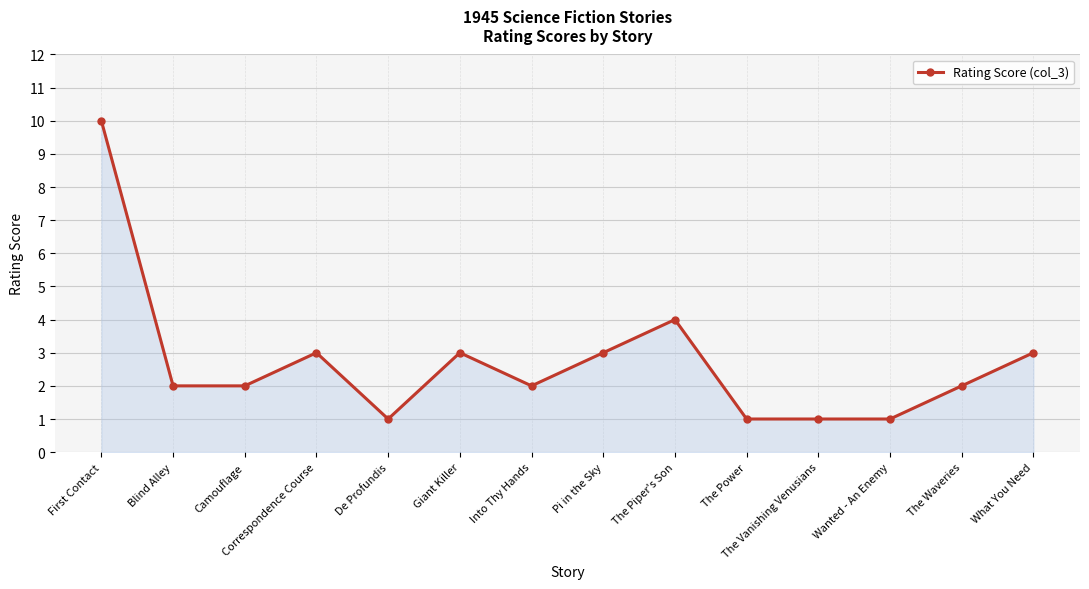

What is the greatest value displayed?

10